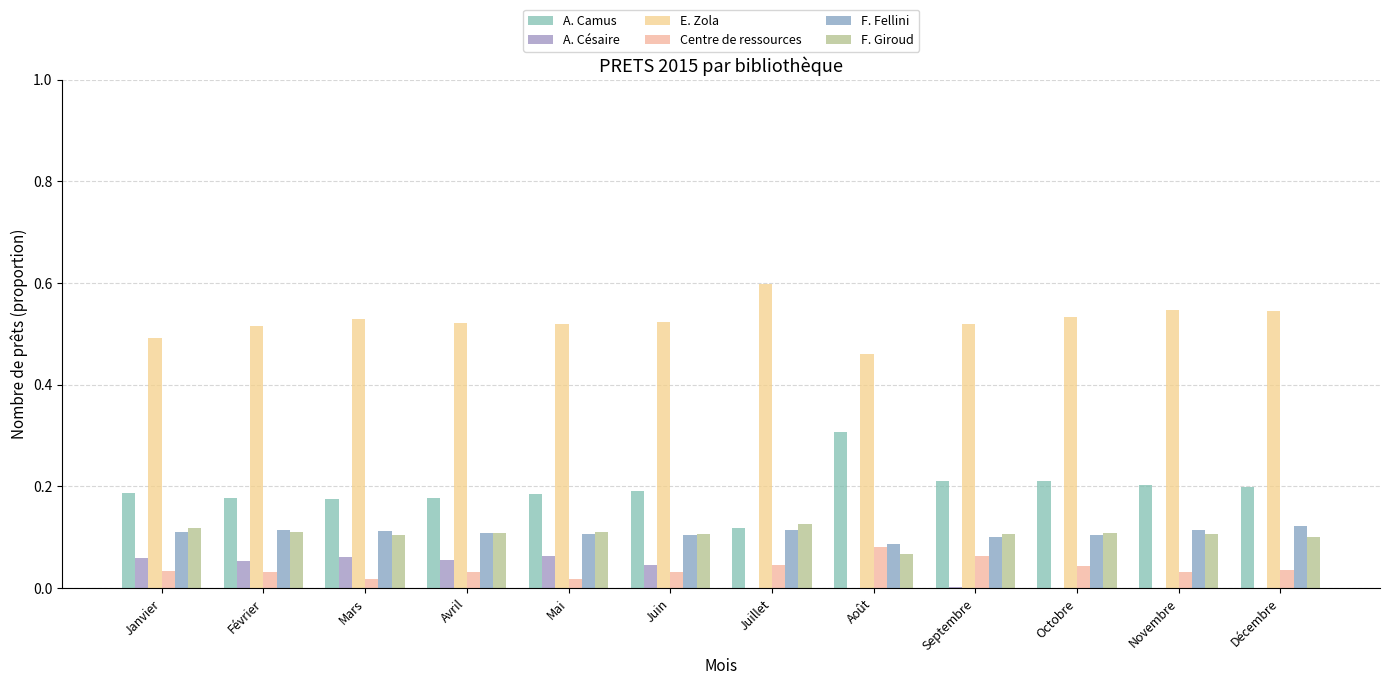

True or false: E. Zola has a value of 0.5 at Juin.

True